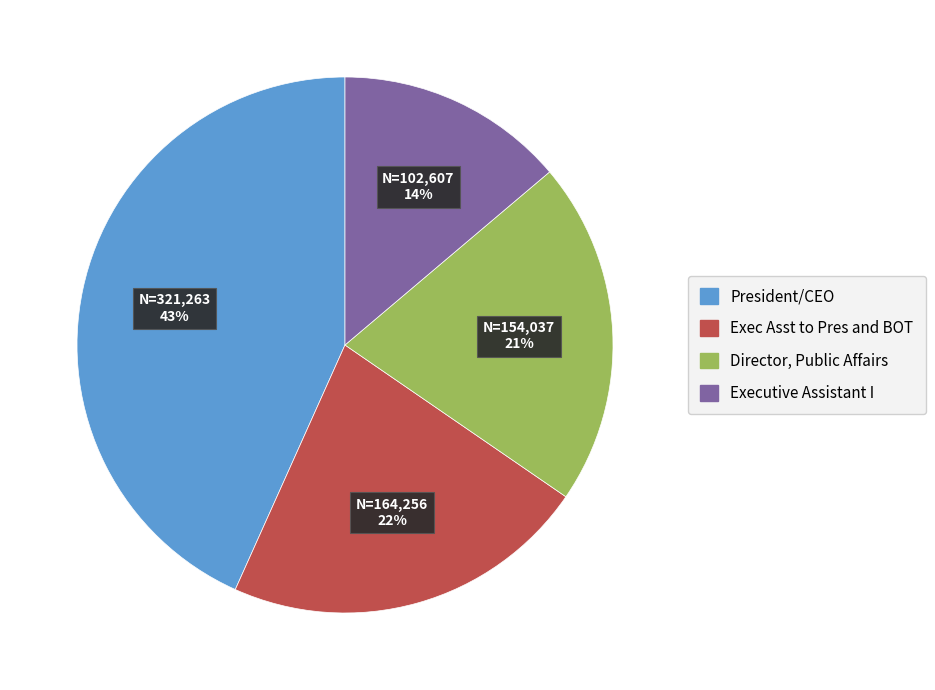

To the nearest percent, what is the difference between the Executive Assistant I and President/CEO slice percentages?

29%